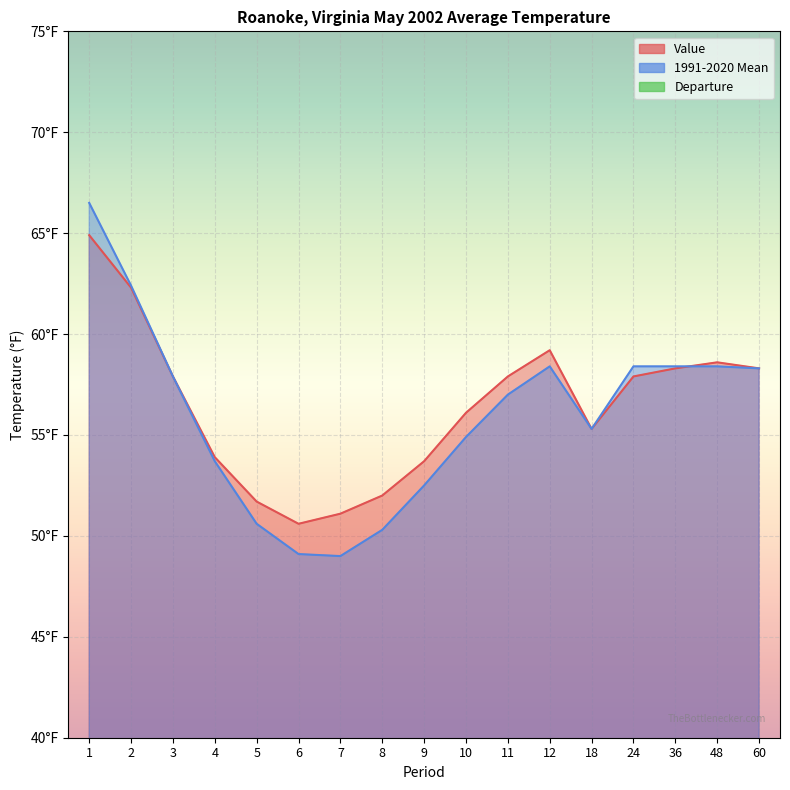

What is the average value of the Value series?

56.5